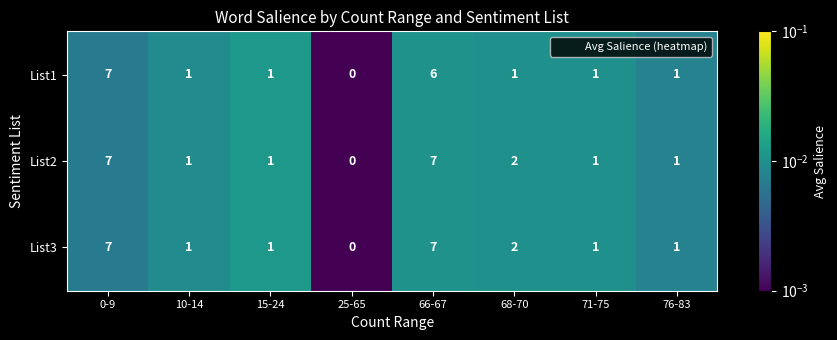

Reading left to right, list all the values displayed in this chart.

List1: 7	1	1	0	6	1	1	1
List2: 7	1	1	0	7	2	1	1
List3: 7	1	1	0	7	2	1	1